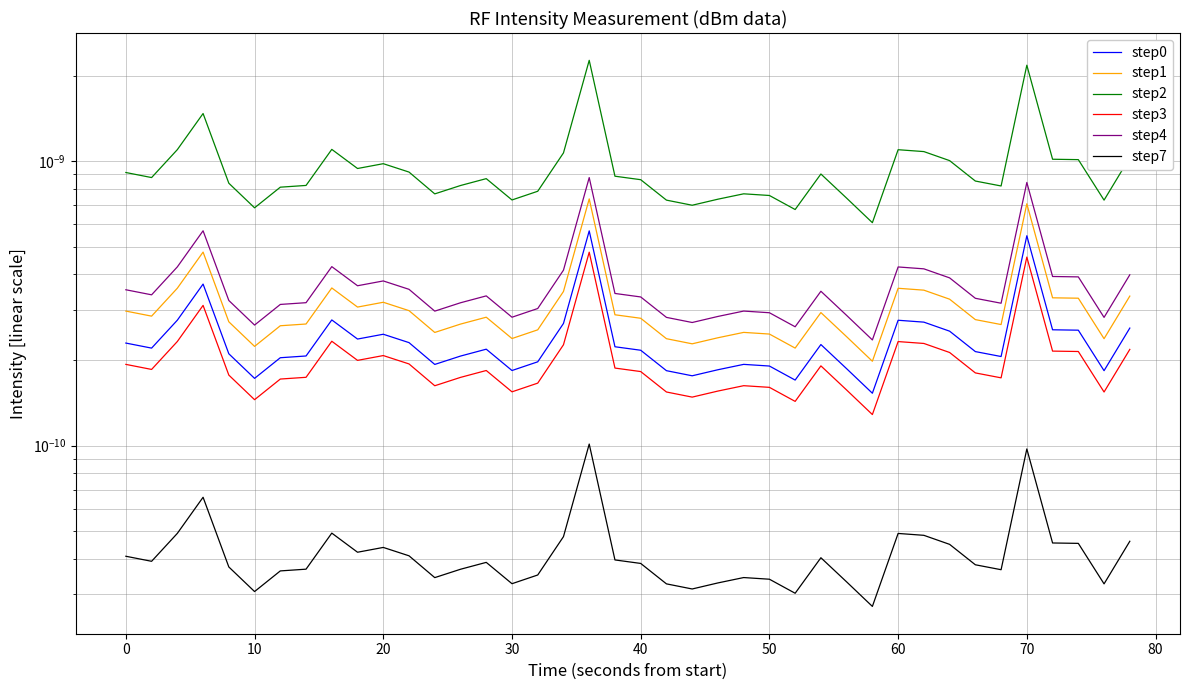

Is it true that step1 equals 0.0 at 16?

False